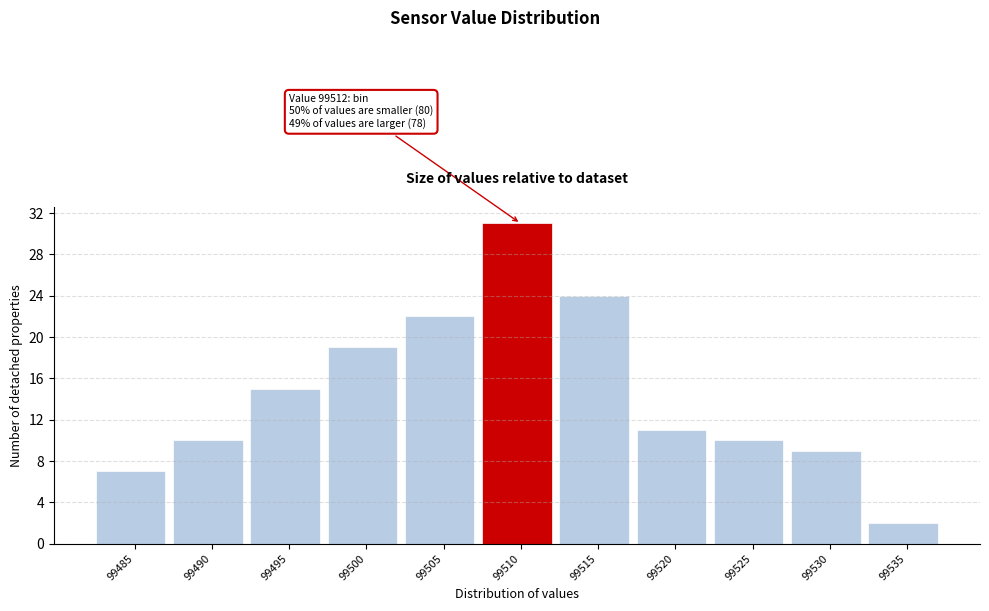

Reading right to left, list all the values displayed in this chart.

2	9	10	11	24	31	22	19	15	10	7